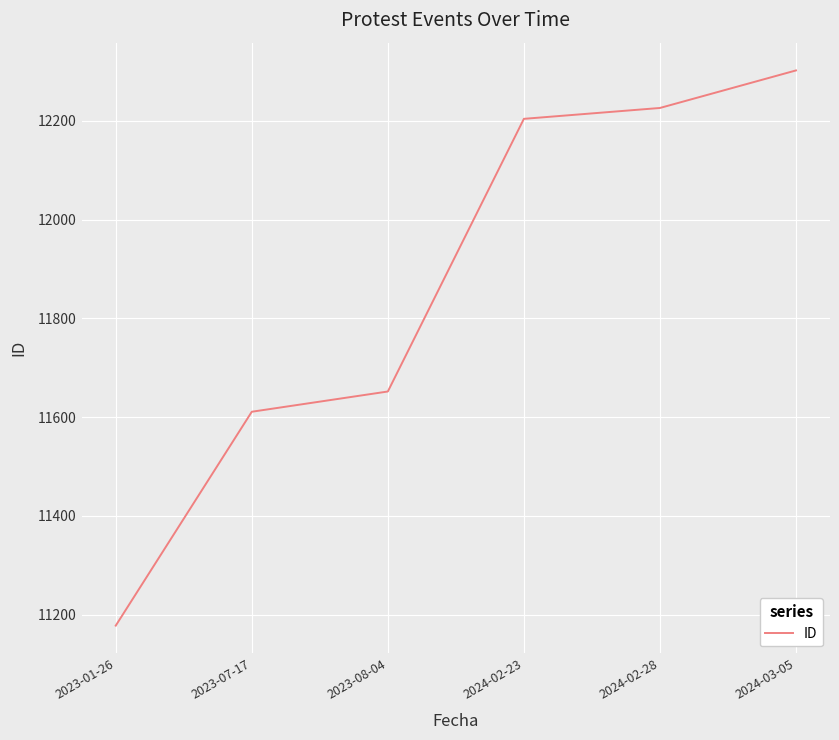

Rank the categories by value from highest to lowest.

2024-03-05, 2024-02-28, 2024-02-23, 2023-08-04, 2023-07-17, 2023-01-26